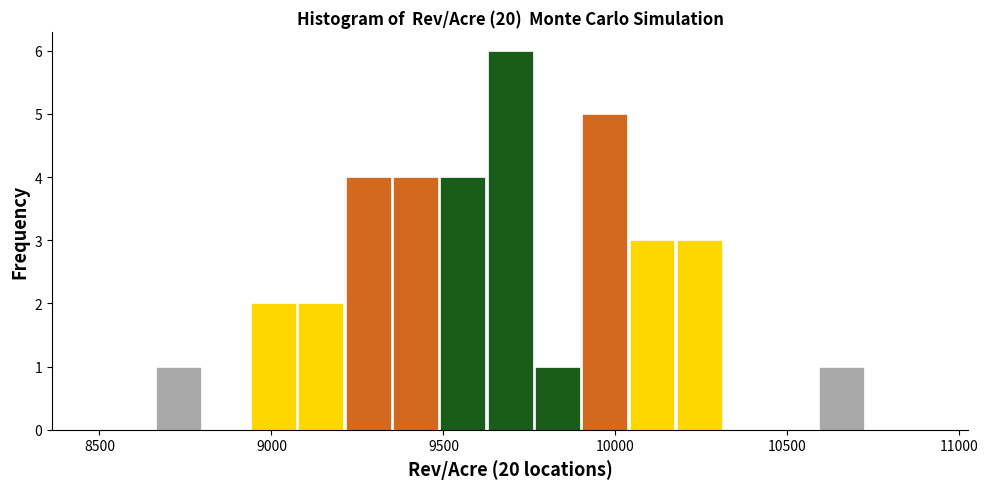

Read against the x-axis, roughly where is the centre of the tallest bar?

9700